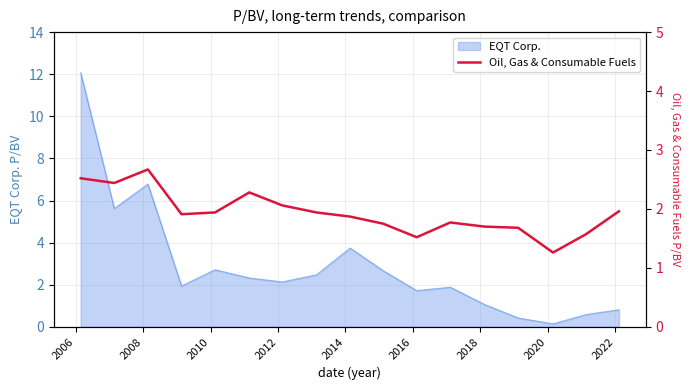

Reading left to right, what are all the values shown in this chart?

2.5	2.4	2.7	1.9	1.9	2.3	2.1	1.9	1.9	1.8	1.5	1.8	1.7	1.7	1.3	1.6	2.0